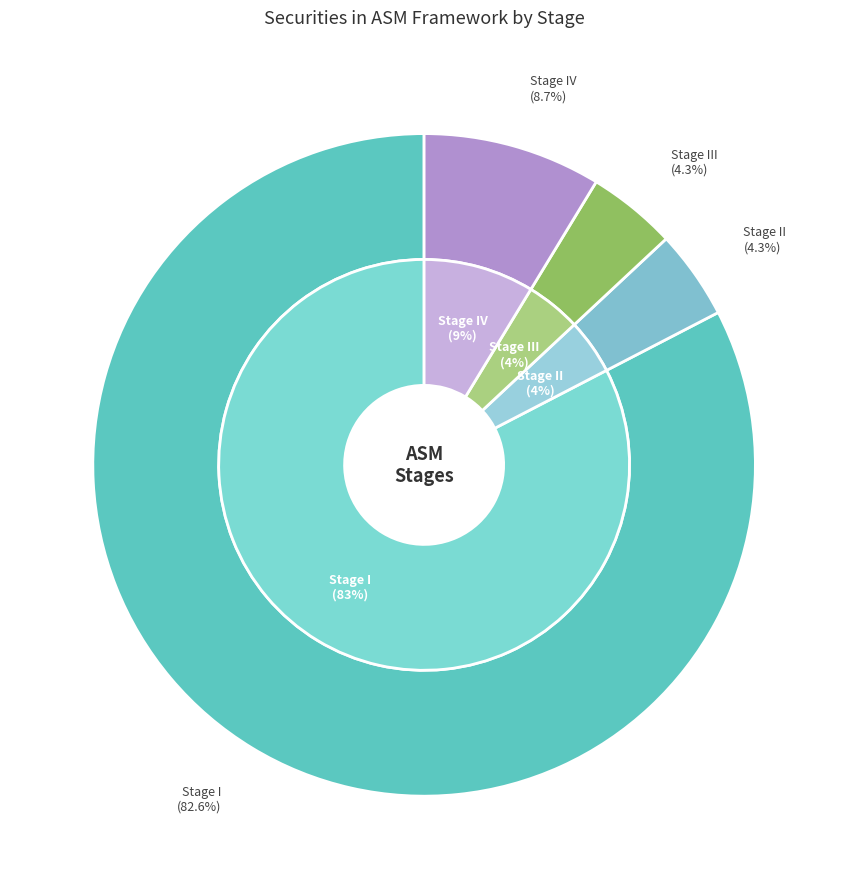

Approximately how many times larger is the value at Stage III compared to Stage II?

1.0